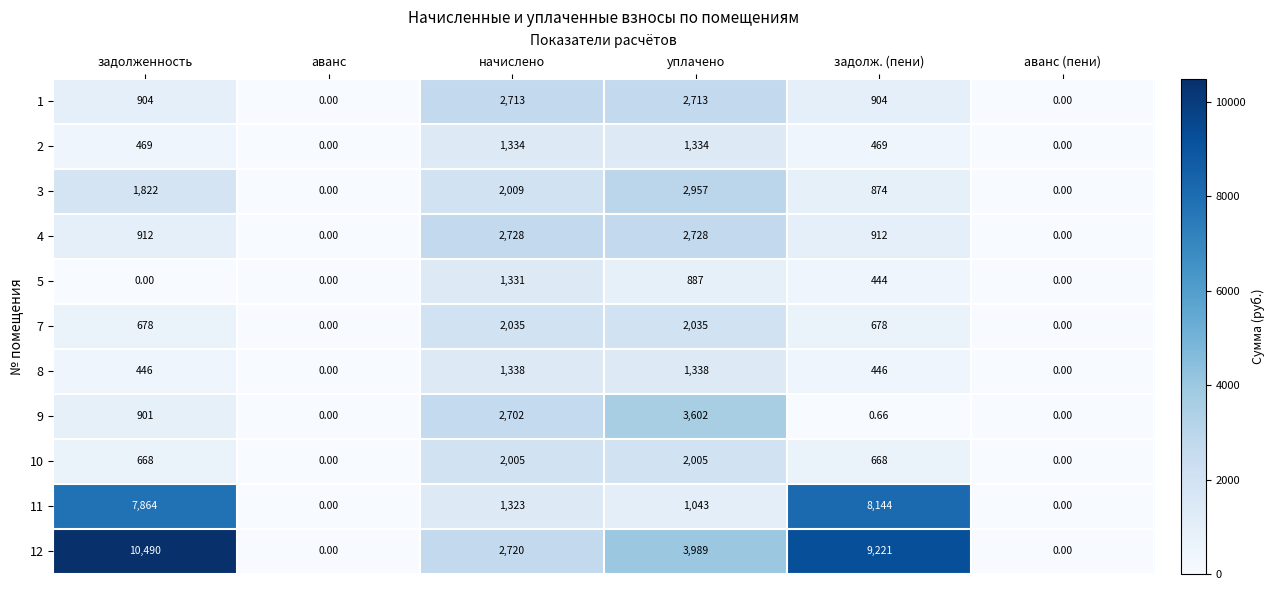

How many data points in 3 are less than 1822?

3